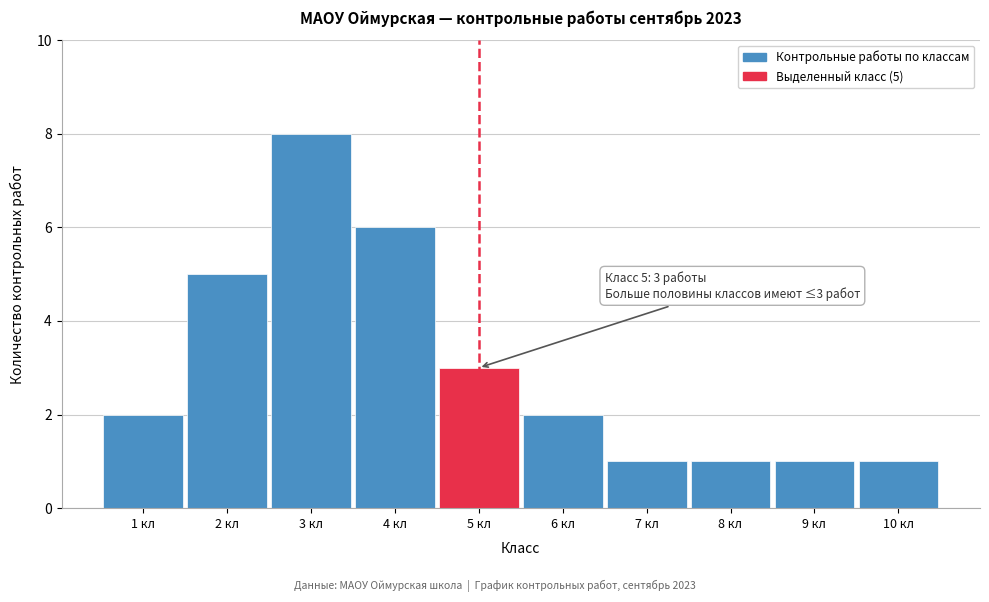

Reading right to left, list all the values displayed in this chart.

1	1	1	1	2	3	6	8	5	2